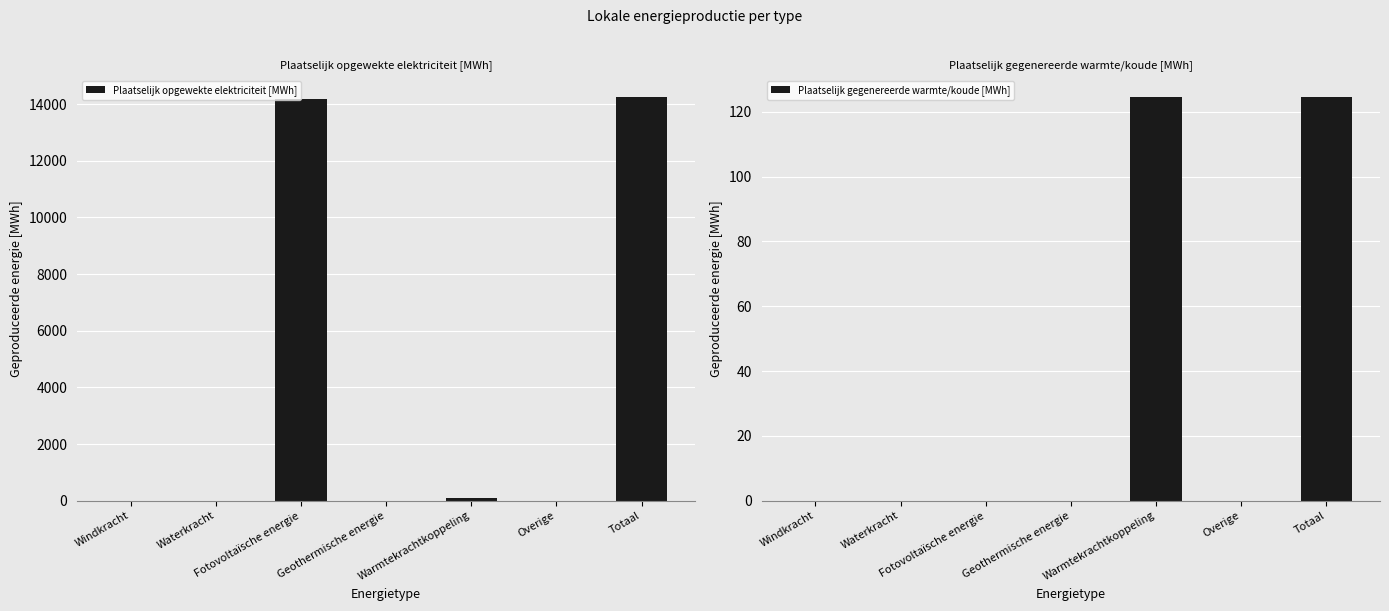

What is the highest value of the Plaatselijk gegenereerde warmte/koude [MWh] series?

124.7